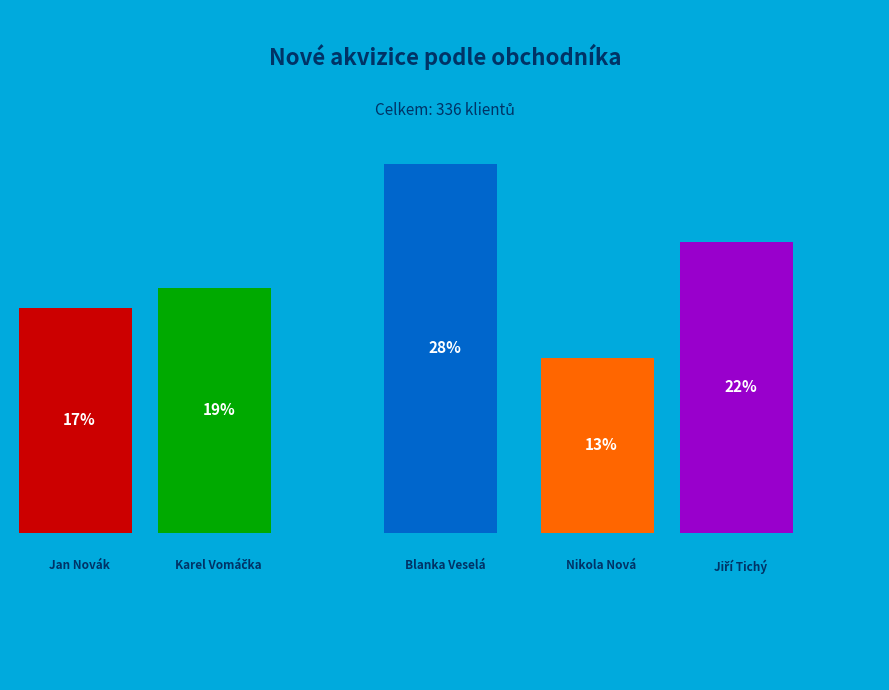

Combined, do Jiří Tichý and Karel Vomáčka account for over 50%?

No